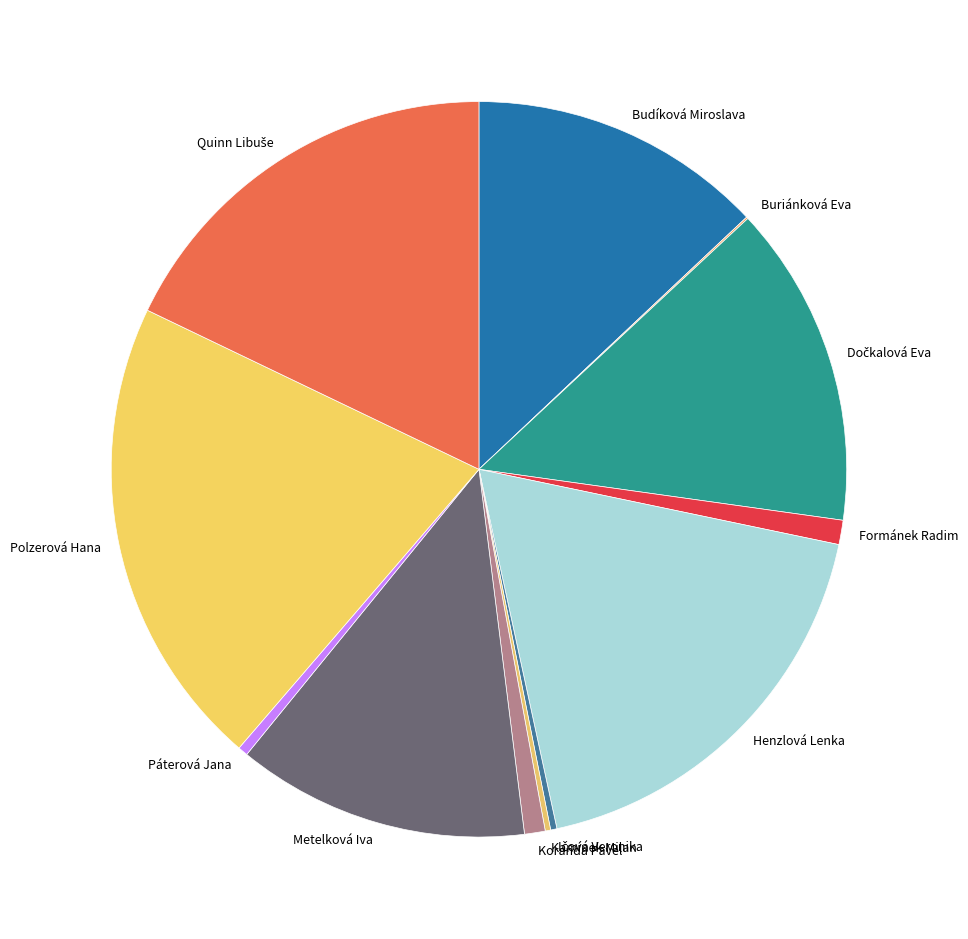

What is the largest slice in the pie chart?

Polzerová Hana